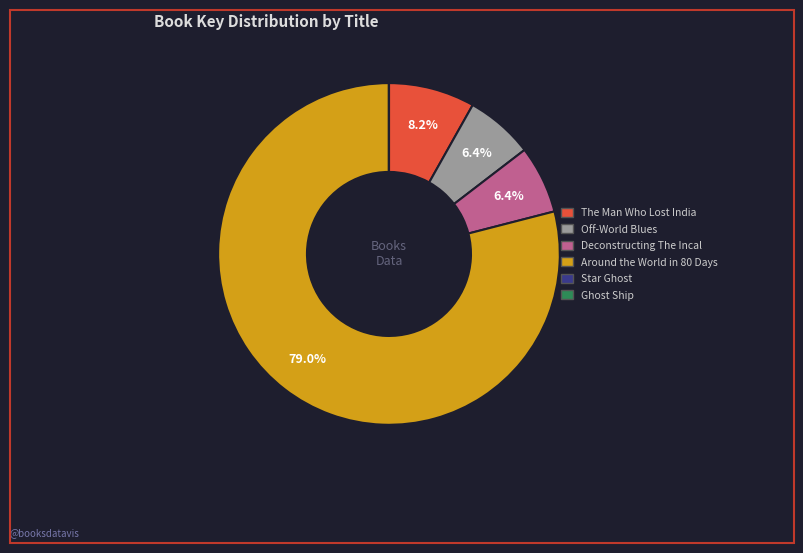

What portion of the pie excludes Off-World Blues?

93.6%